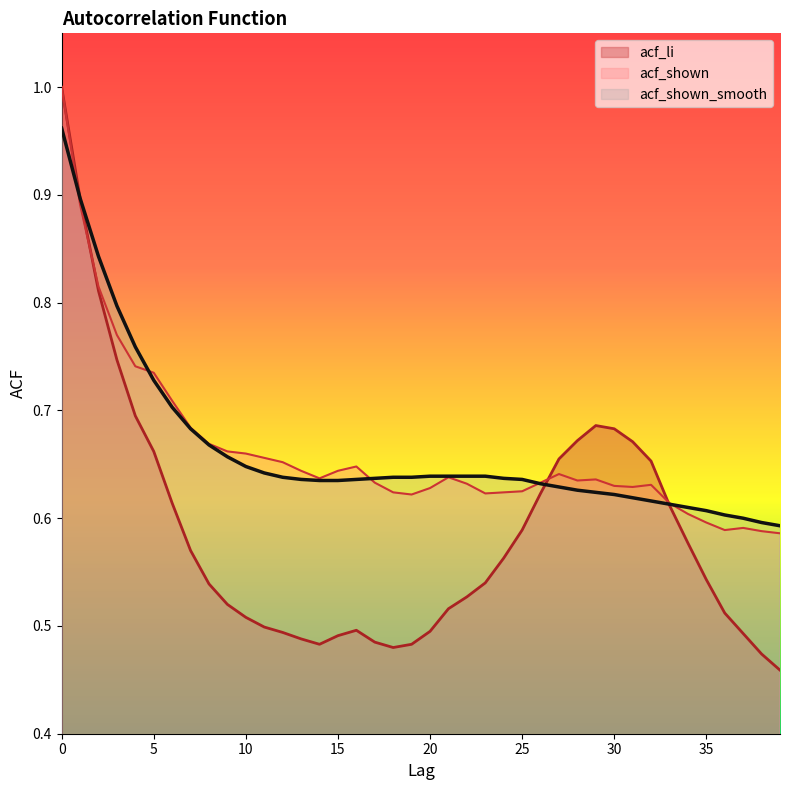

What is the difference between the highest and lowest values at 31?

0.1